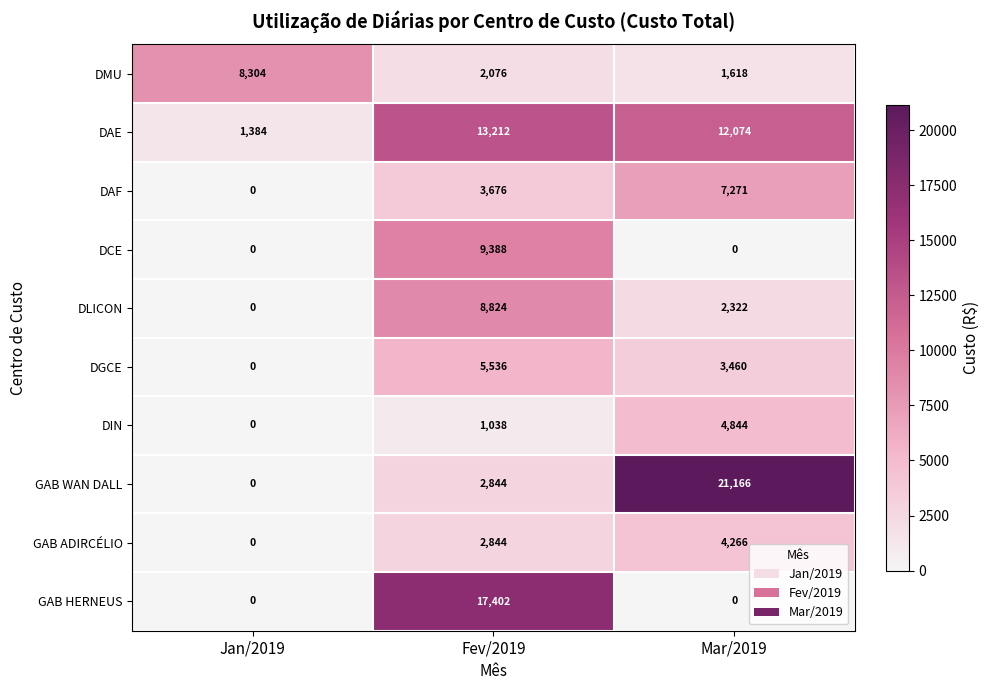

List the series in order of their peak value, highest first.

GAB WAN DALL, GAB HERNEUS, DAE, DCE, DLICON, DMU, DAF, DGCE, DIN, GAB ADIRCÉLIO